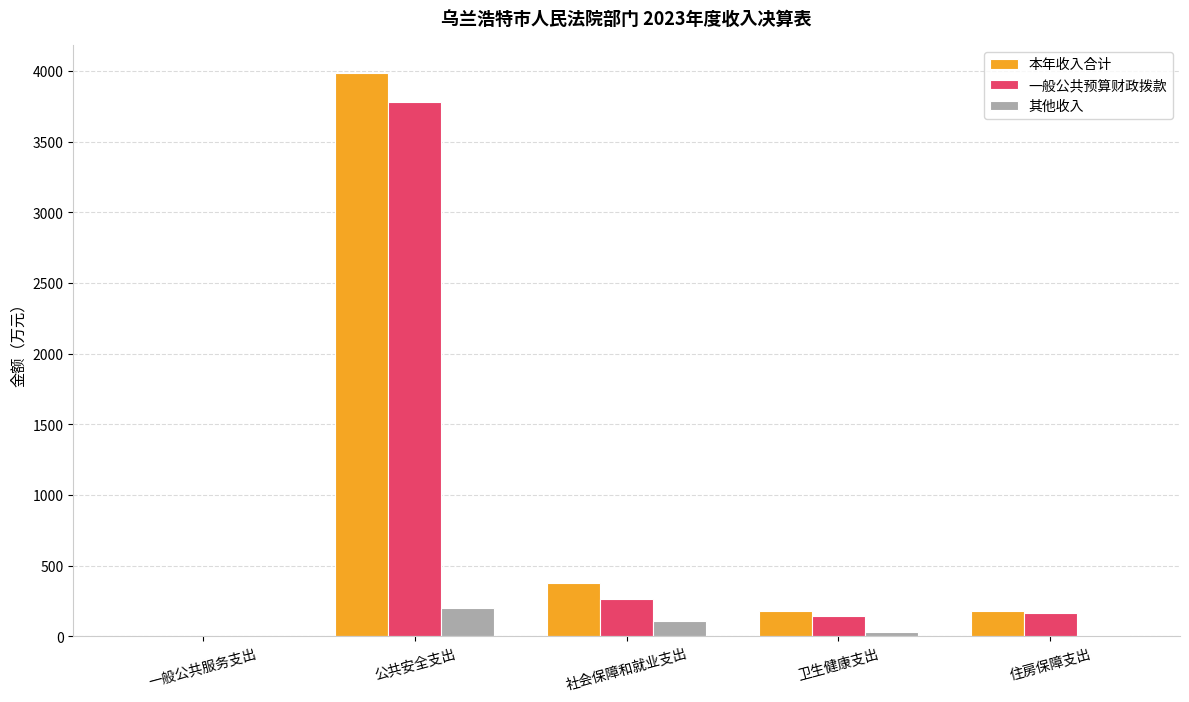

Does the chart contain stacked bars?

No